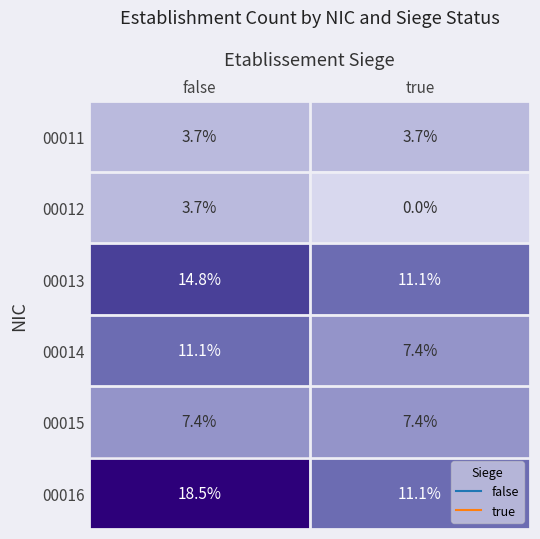

Where does the 00012 series first go above 3?

false